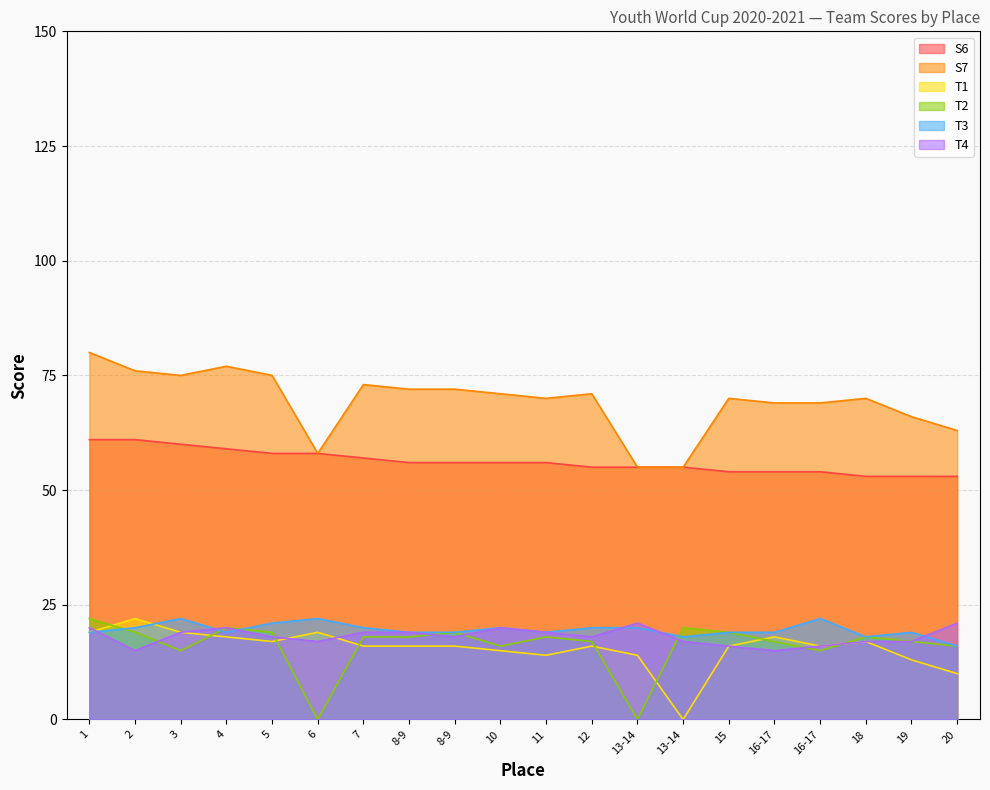

What are all the series names shown in the legend?

S6, S7, T1, T2, T3, T4